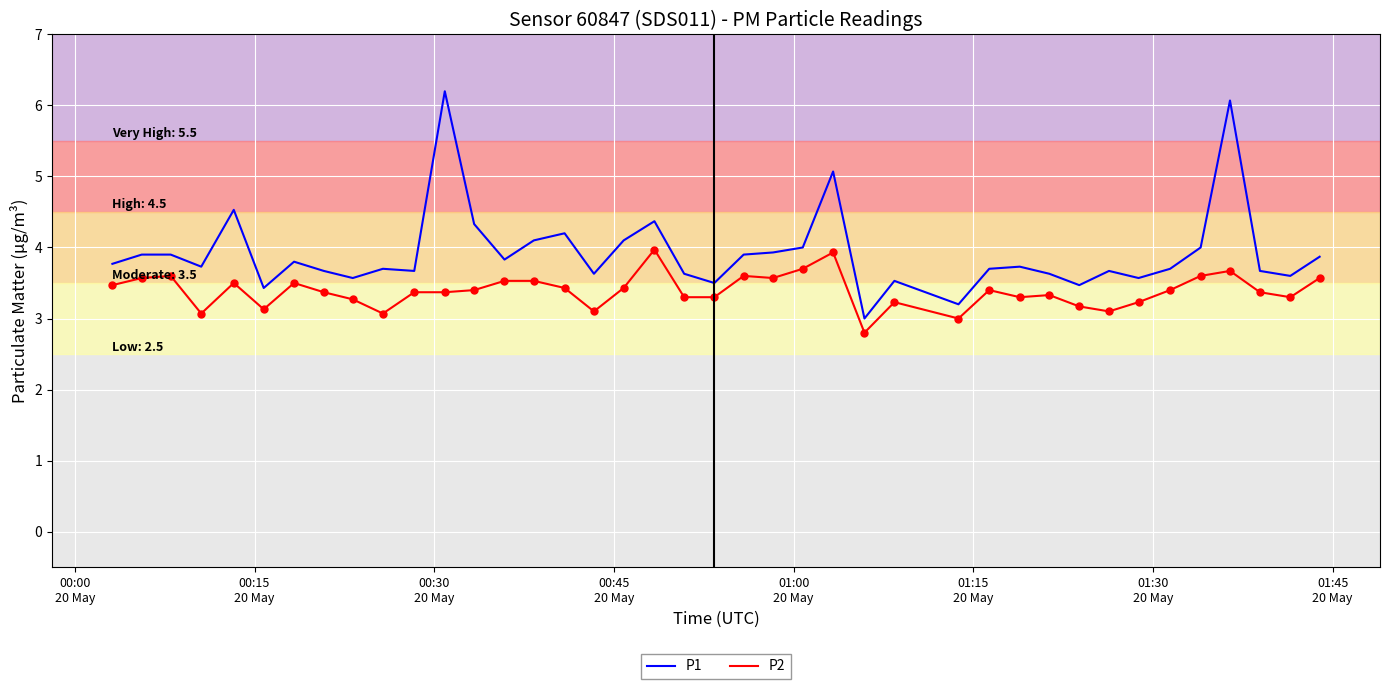

What is the difference between the maximum and minimum values in the P2 series?

1.2